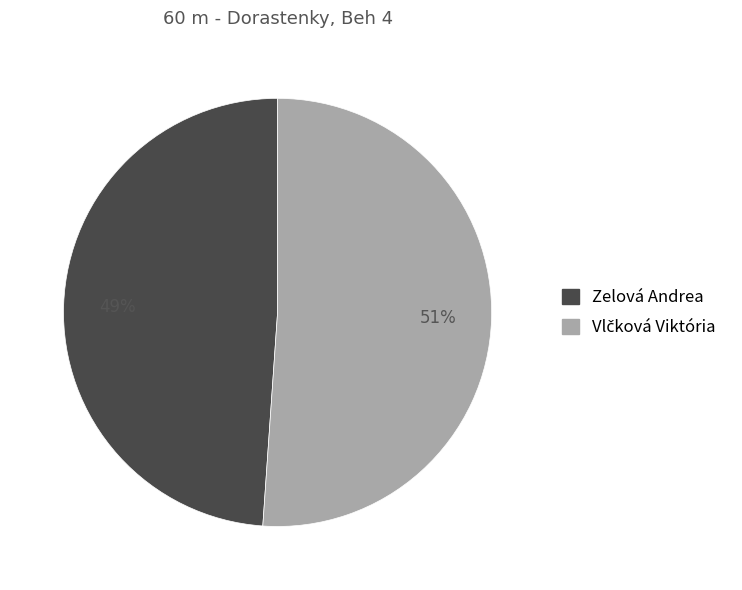

How many slices are in this pie chart?

2